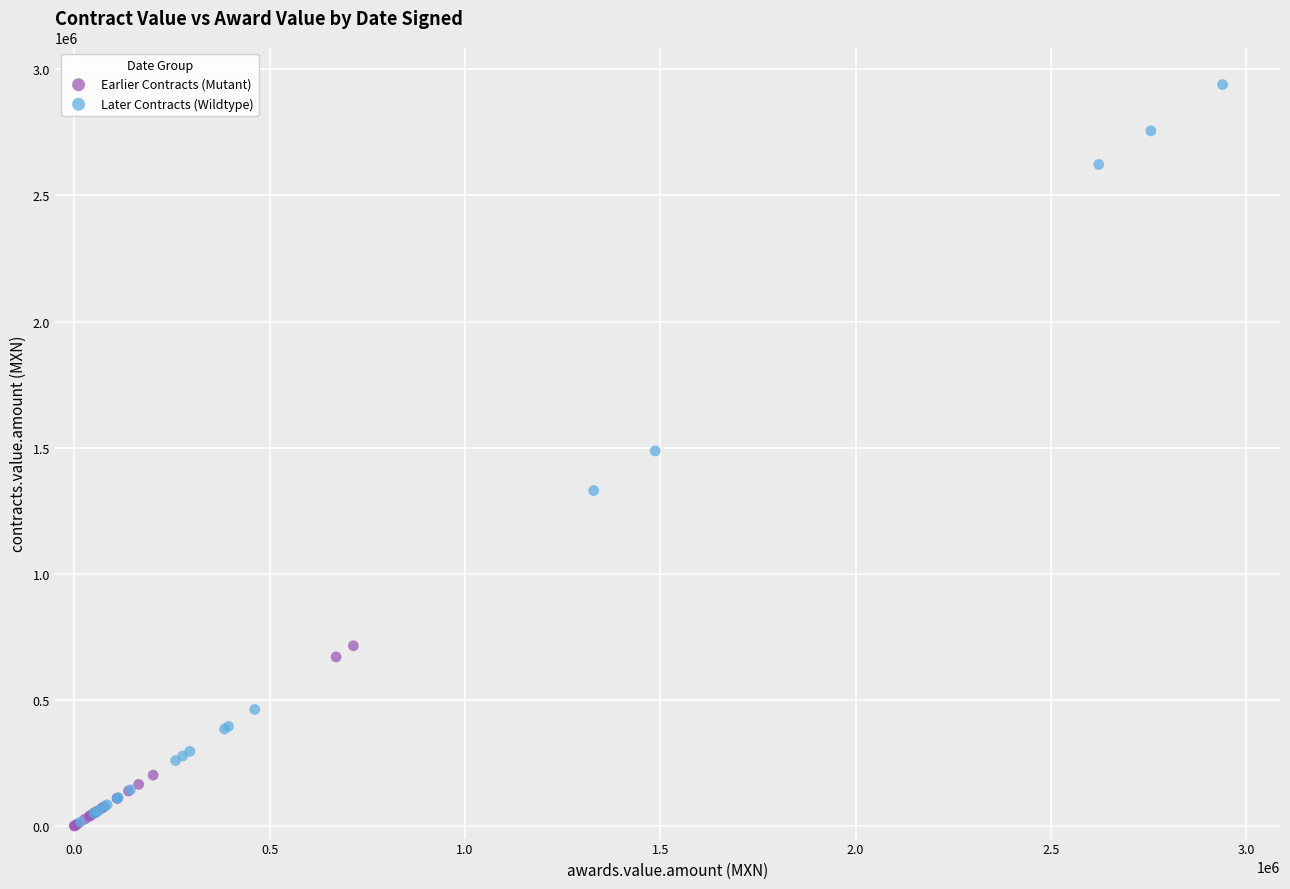

Which series reaches the maximum Y coordinate?

Later Contracts (Wildtype)